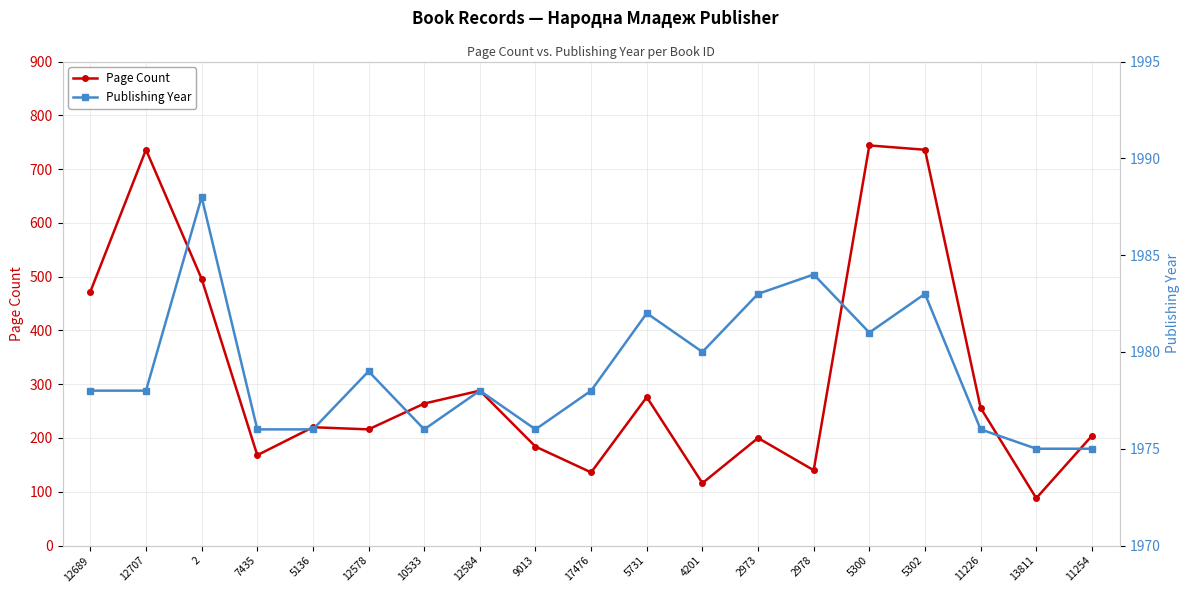

What position from the right is 2?

17